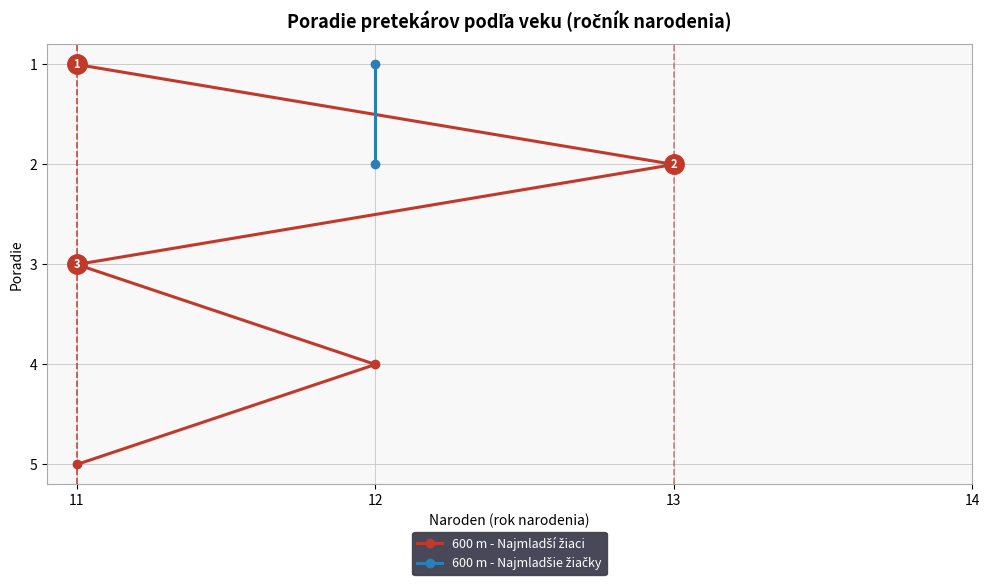

Which has a higher value, 11 or 11?

11